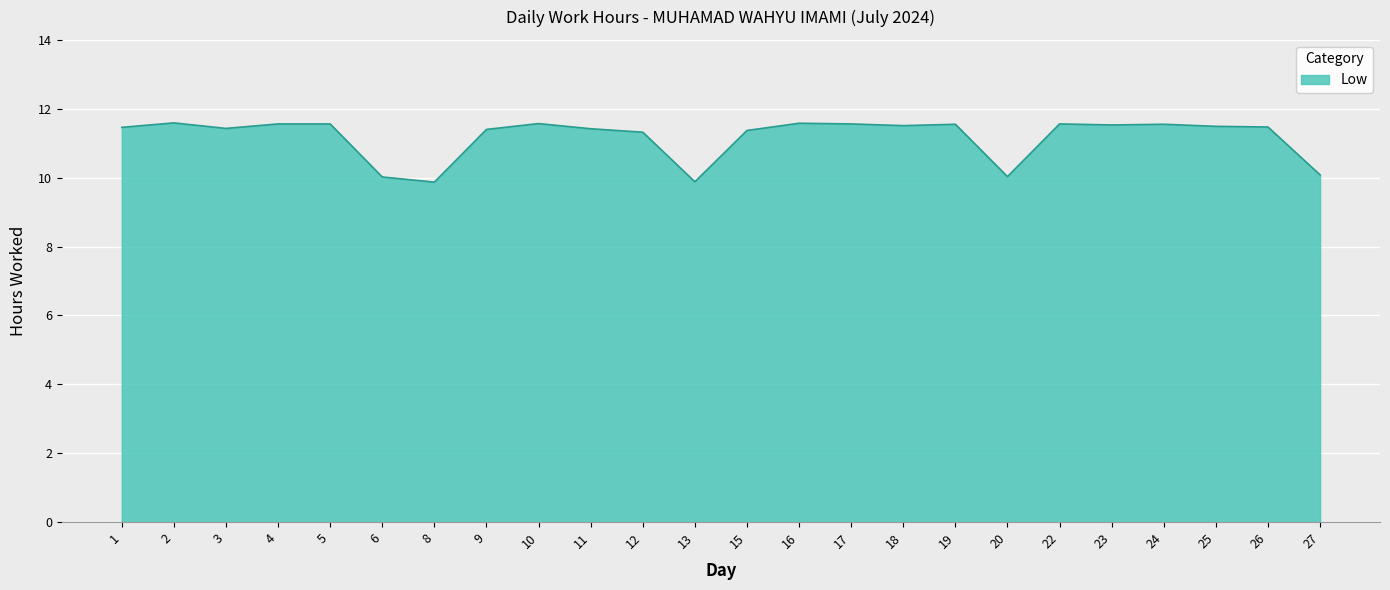

The chart shows a value of 11.5 at 23. True or false?

True